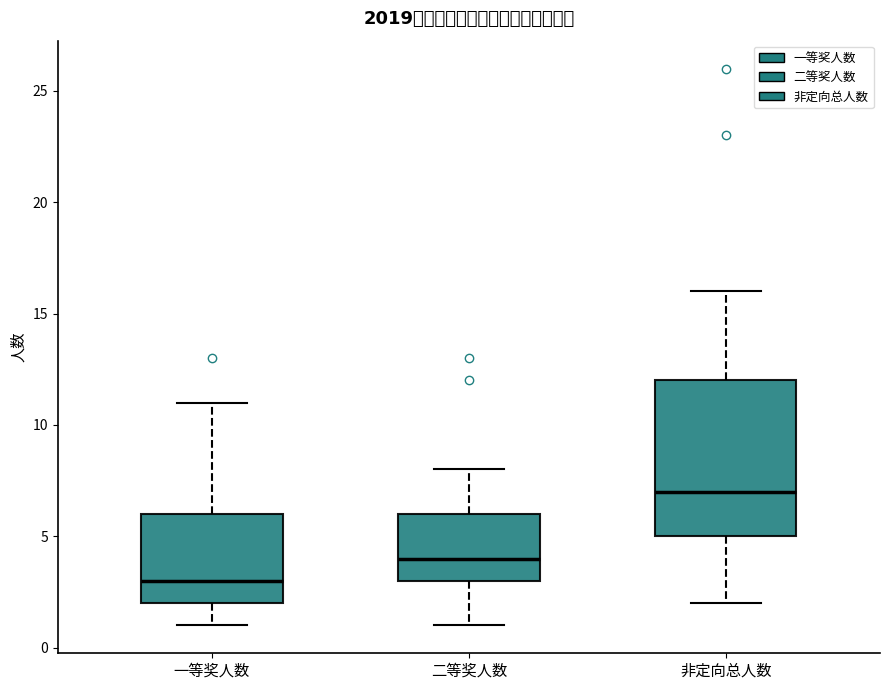

Reading left to right, read every box against the y-axis: the position of its median line, the range the box covers, and the ends of its whiskers. The values are not printed on the chart, so give them approximately, as read against the axis.

一等奖人数: median 3, box 2 to 6, whiskers 1 to 11
二等奖人数: median 4, box 3 to 6, whiskers 1 to 8
非定向总人数: median 7, box 5 to 12, whiskers 2 to 16